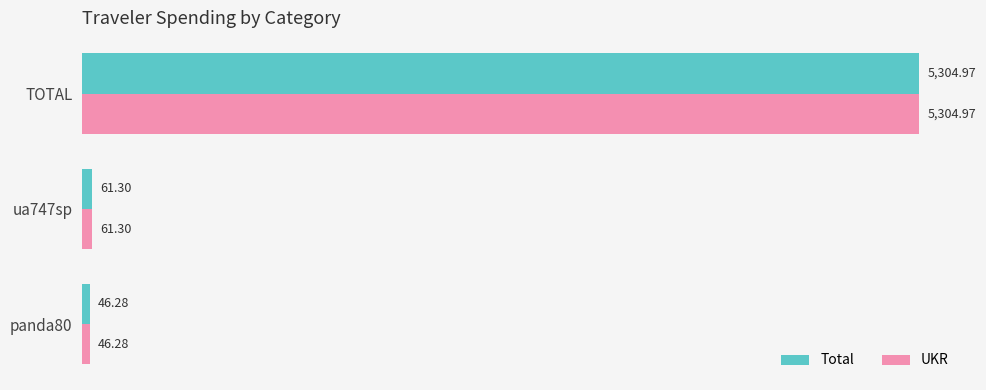

What is the difference between the maximum and second lowest values in the UKR series?

5243.7